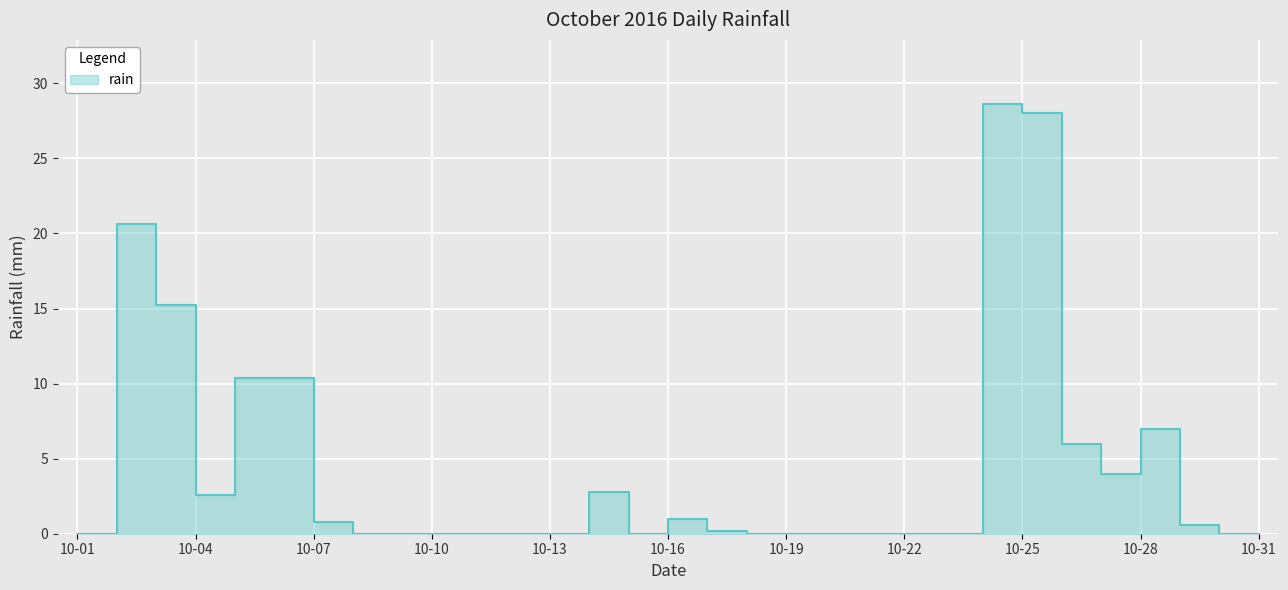

What is the change in value from 2016-10-04 to 2016-10-14?

+0.2